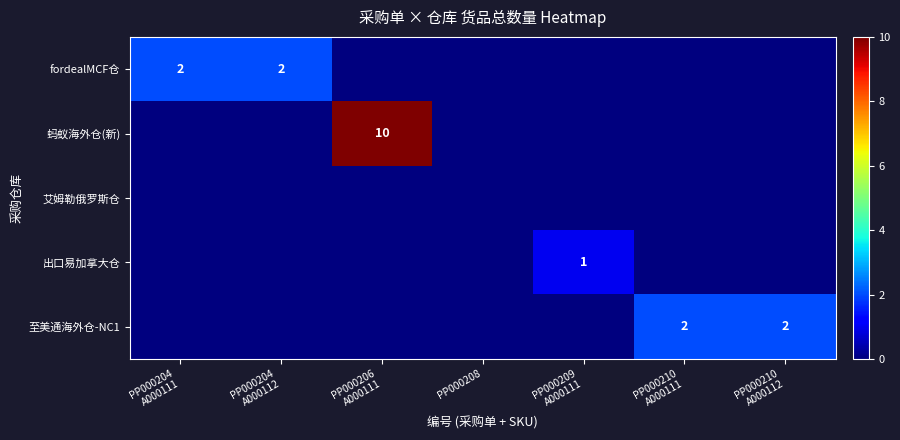

The 蚂蚁海外仓(新) series shows -5 at PP000210 A000112. True or false?

False